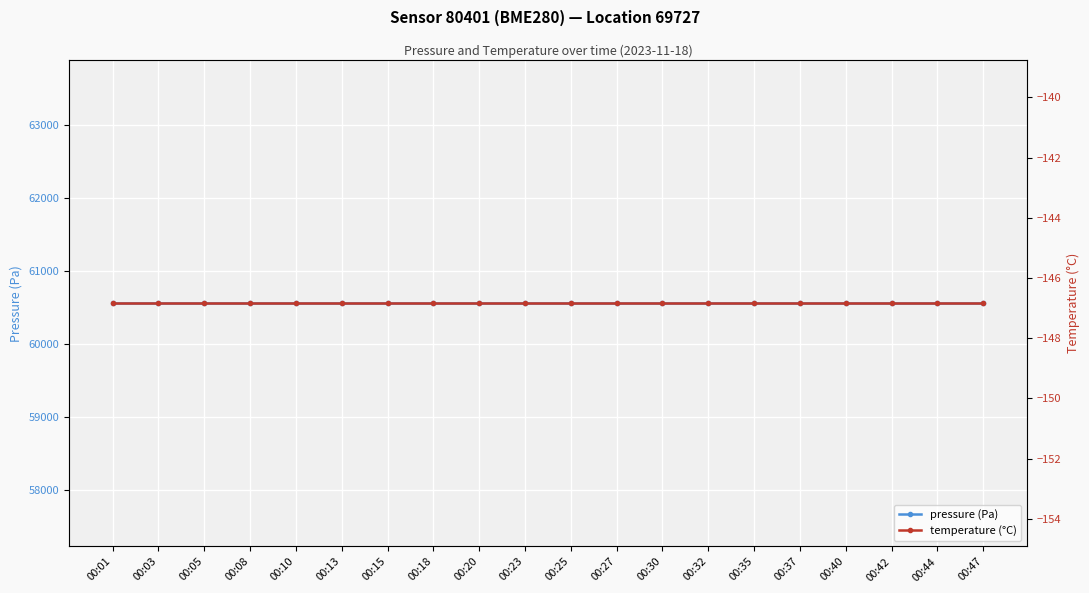

What is the minimum value shown in the chart?

-146.8